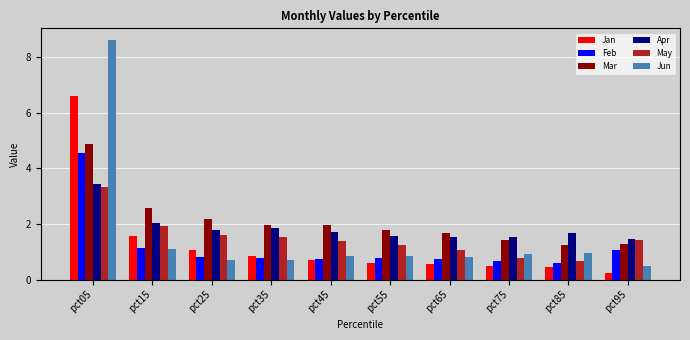

Which category has the lowest value in the Jan series?

pct95